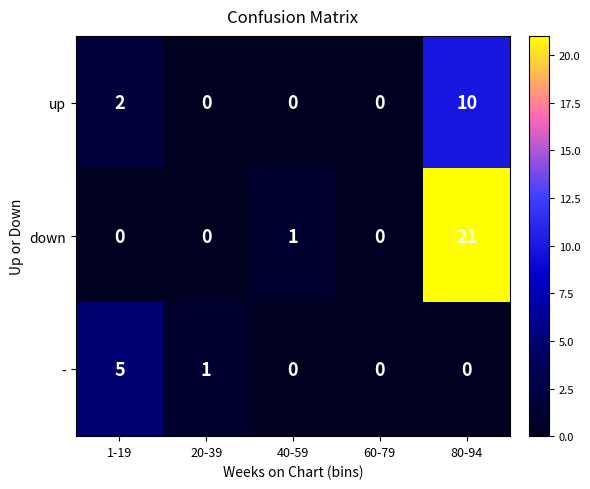

What is the greatest value displayed?

21